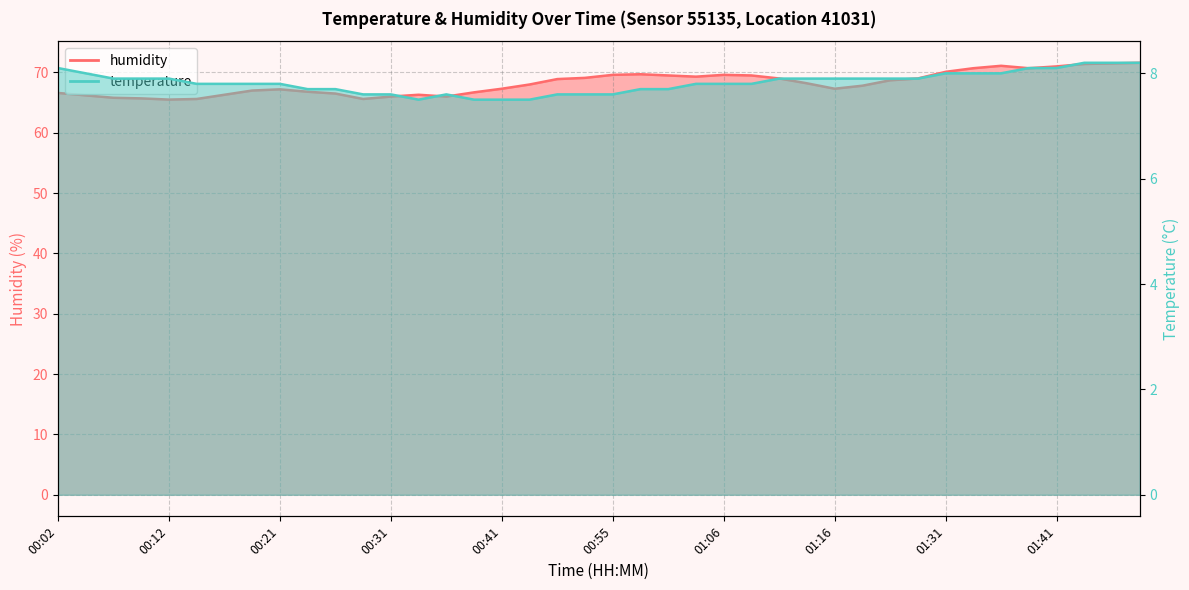

True or false: temperature and humidity intersect in this chart.

False